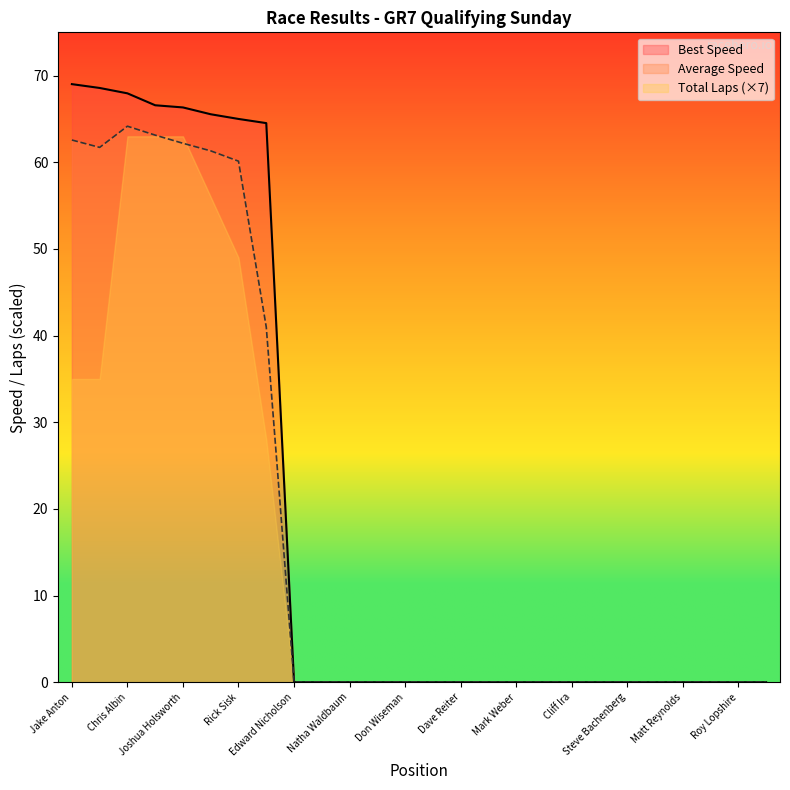

Between Chris Albin and Matt Reynolds, which series saw the biggest shift?

Best Speed